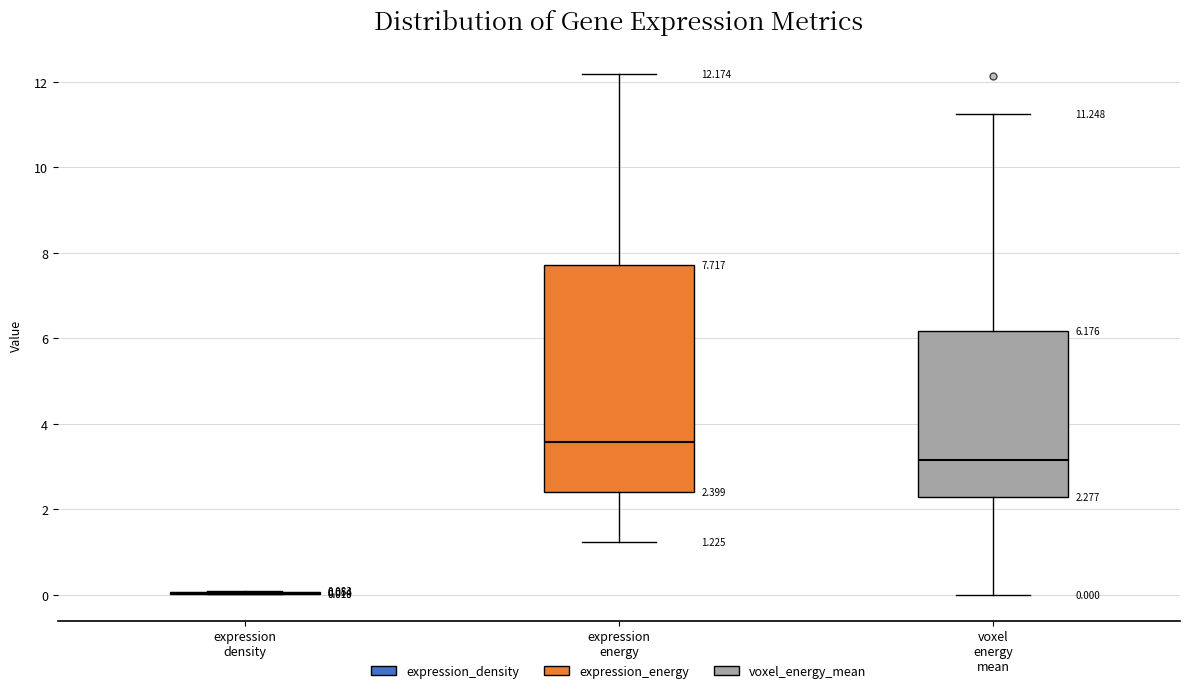

Which box is the tallest, from its lower edge to its upper edge?

expression energy